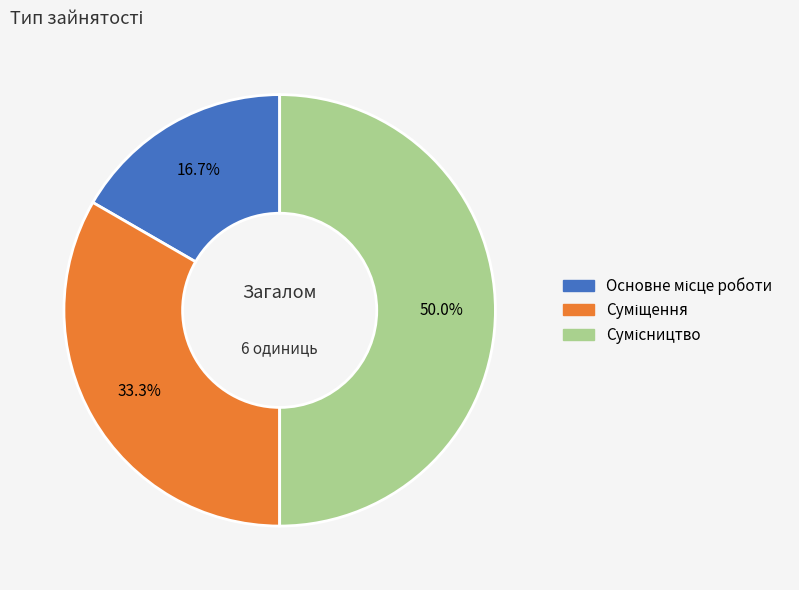

What is the smallest slice in the pie chart?

Основне місце роботи